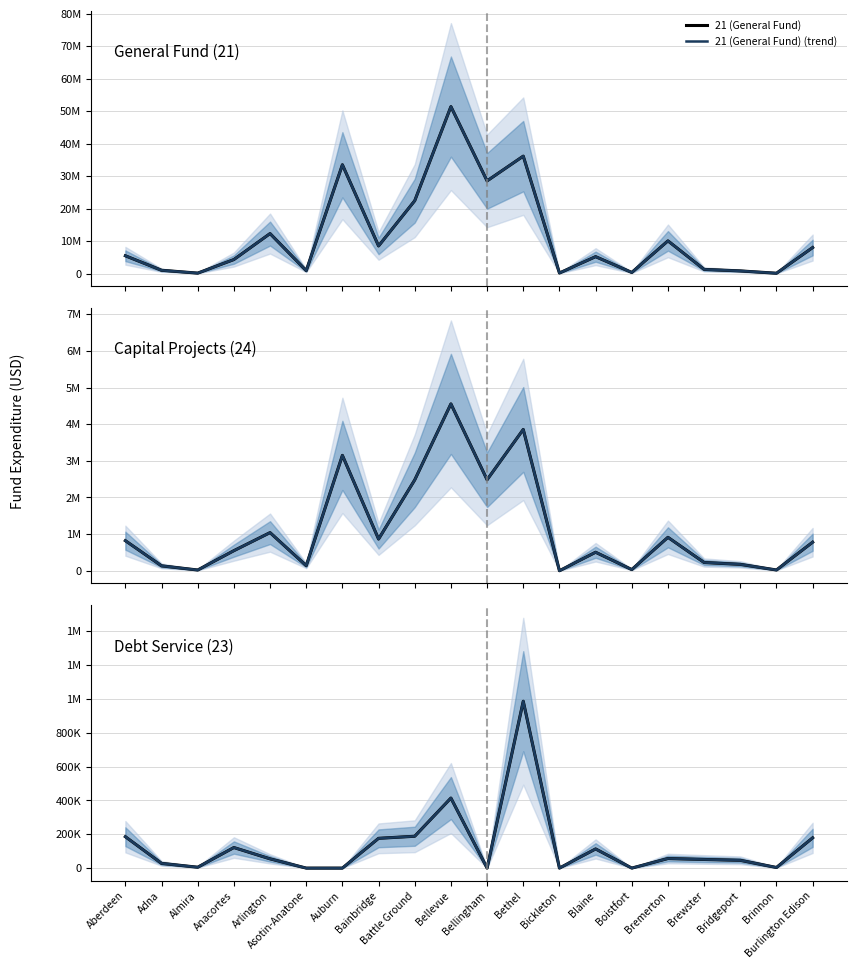

What is the value of the 21 (General Fund) point at the 8th from the left?

8504005.1